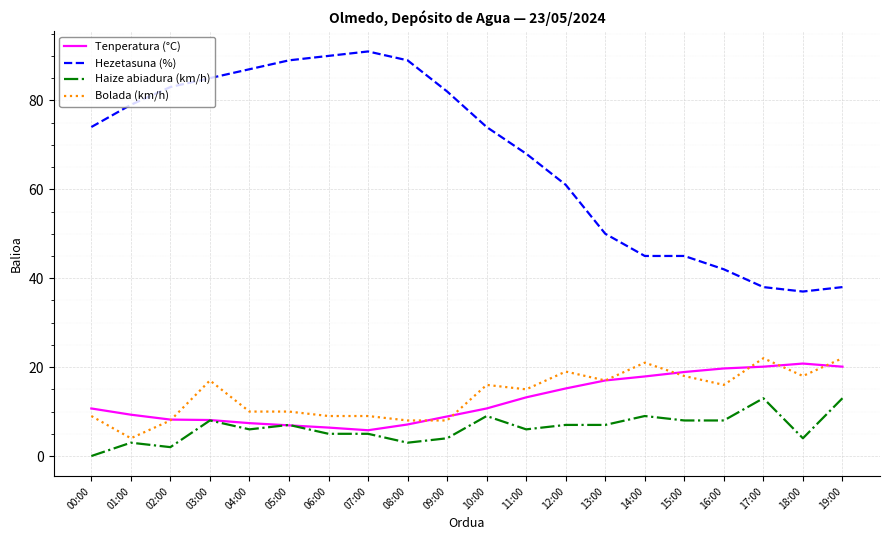

Is the value of Hezetasuna (%) at 09:00 greater than the value of Tenperatura (°C) at 02:00?

Yes